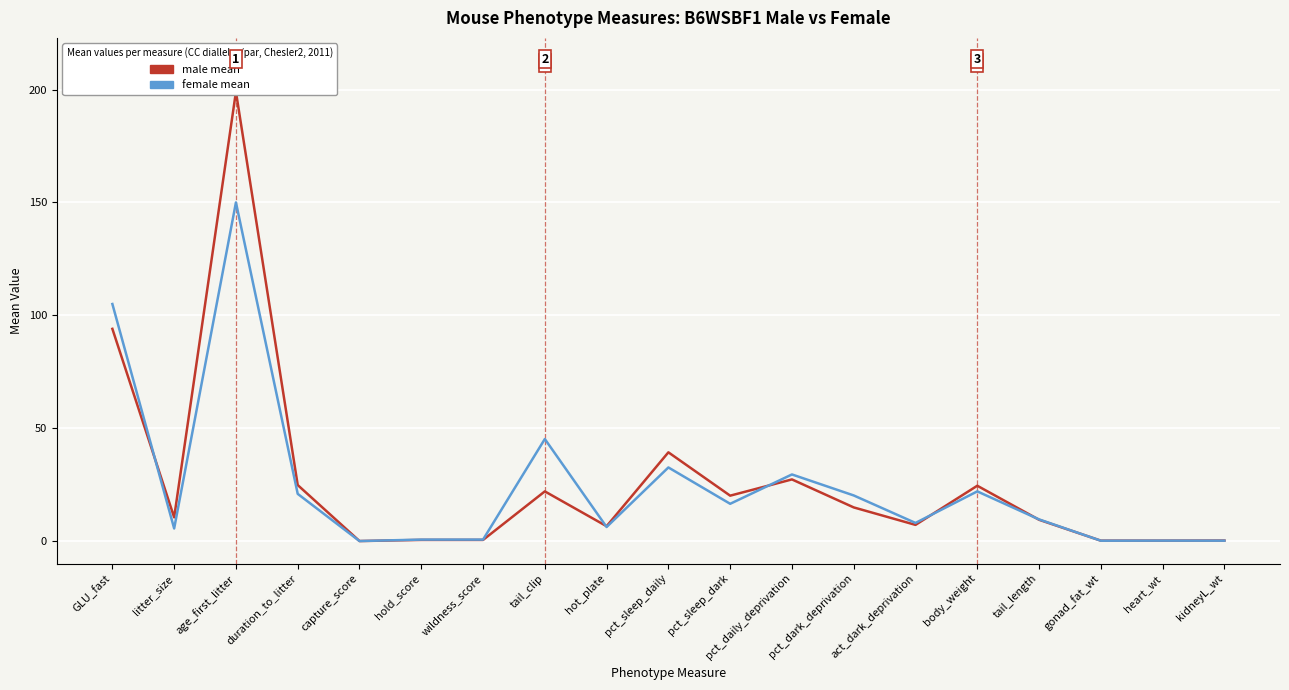

What is the approximate value of male mean at tail_length?

9.4